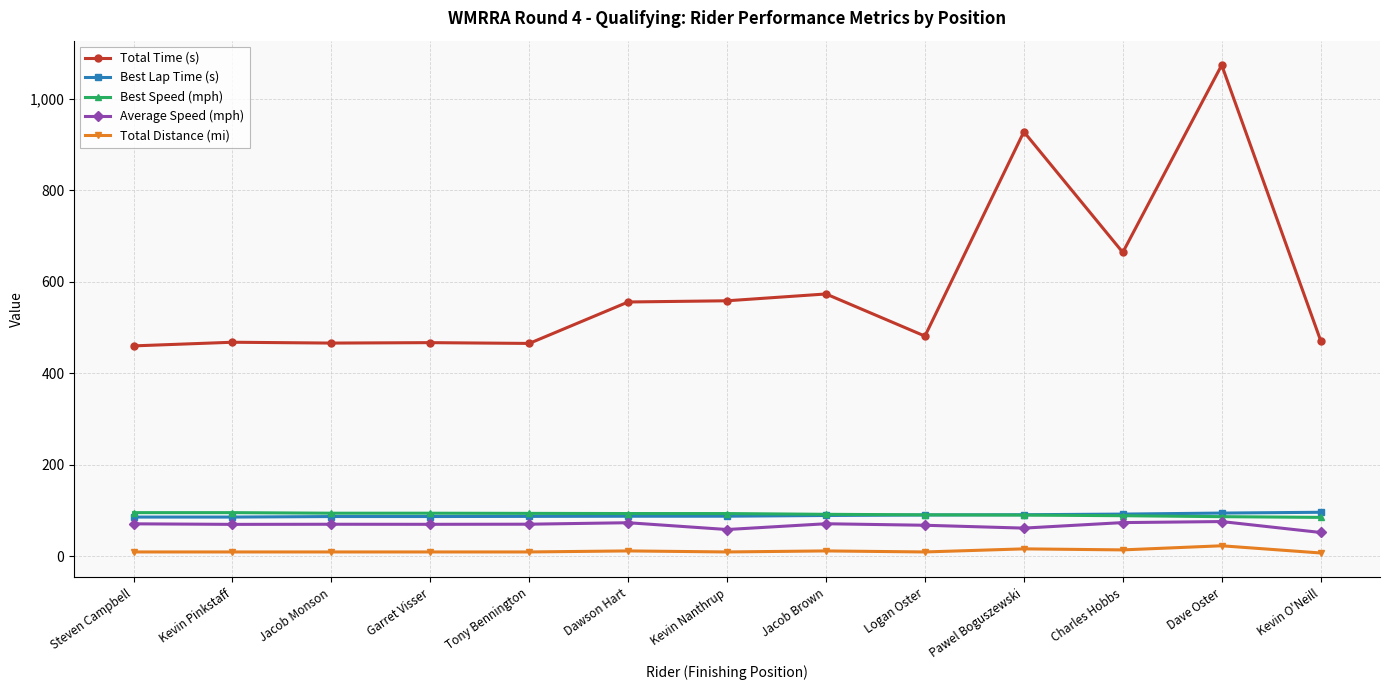

Which category has the highest value across all series?

Dave Oster